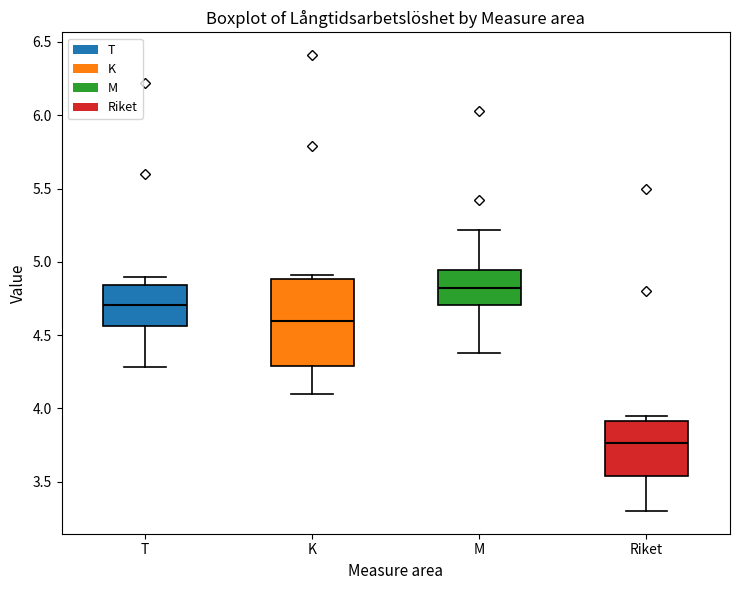

Which box has the lowest median line?

Riket